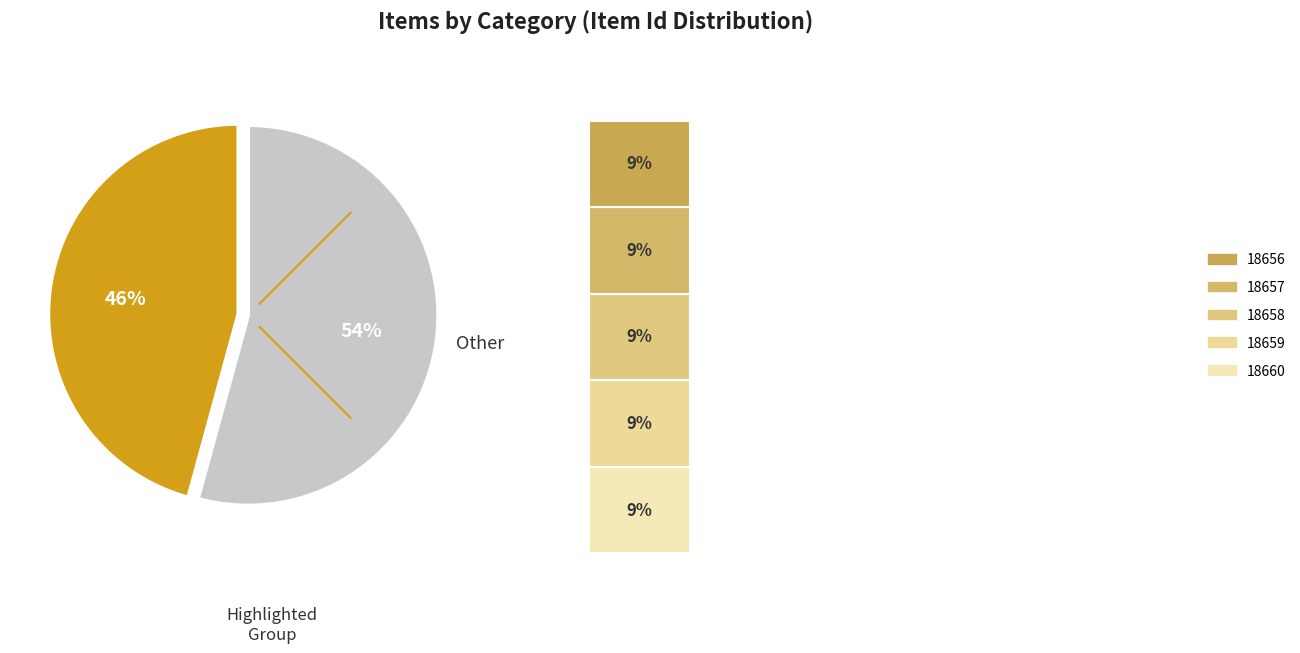

Is 18655 the majority of the pie?

No